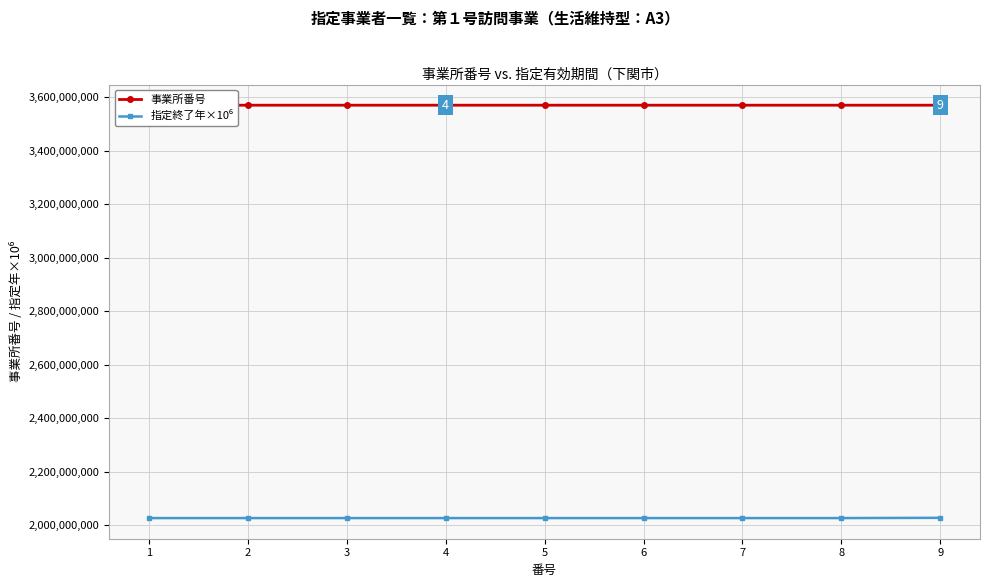

What value does the 指定終了年×10⁶ series have at 5, to the nearest 50?

2026000000